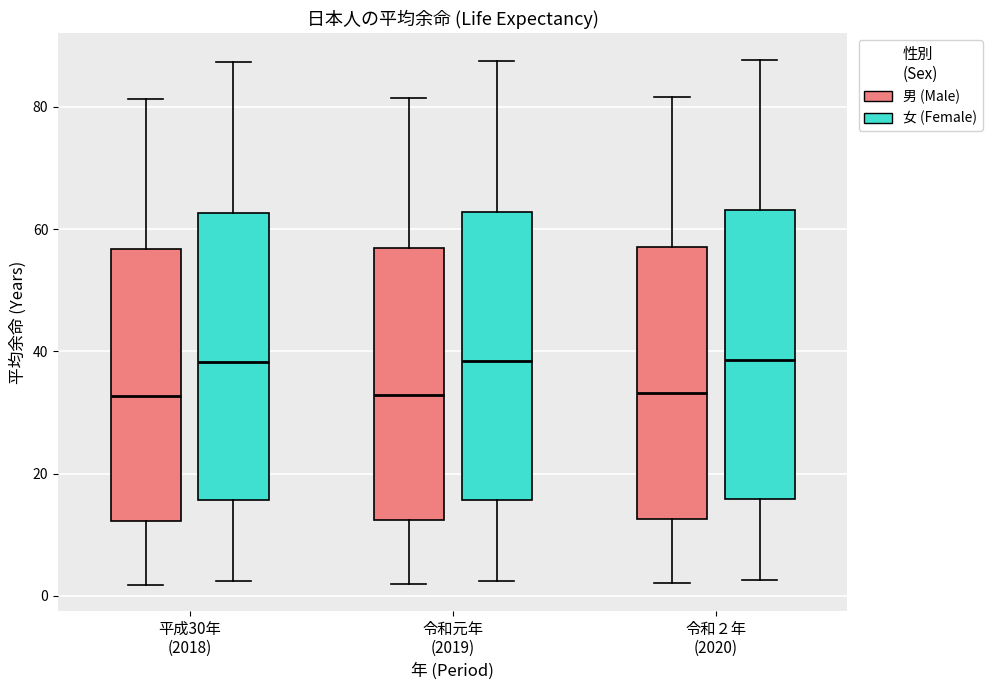

Where does the median line of the box for 令和元年 (2019) (男 (Male)) sit on the y-axis? The values are not printed on the chart, so give them approximately, as read against the axis.

32